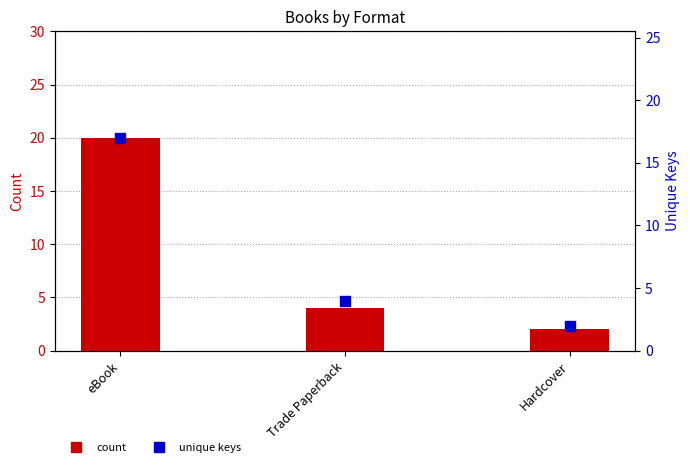

At which category is the sum across all series the highest?

eBook